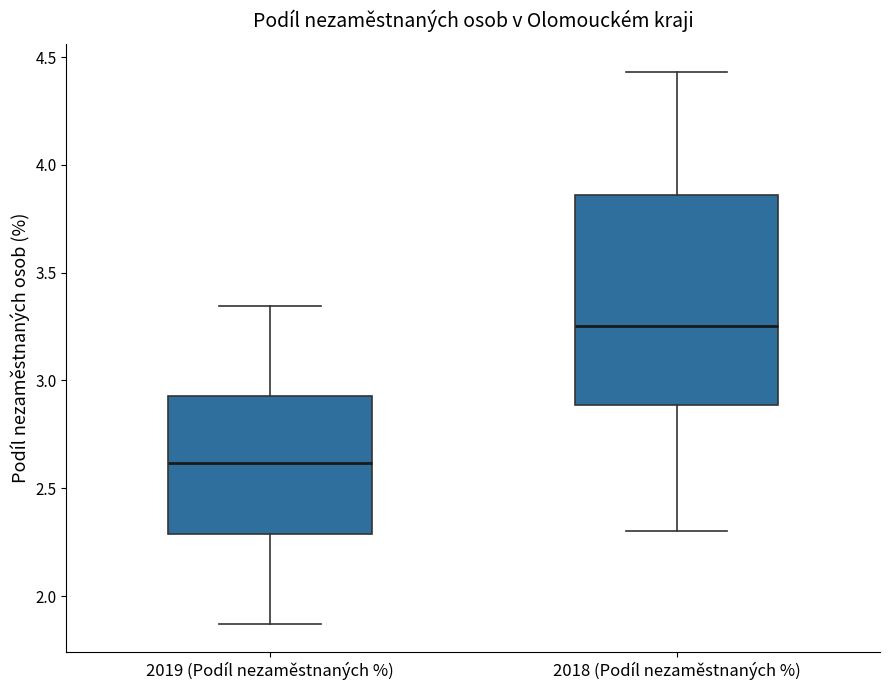

Which box has the lowest median line?

2019 (Podíl nezaměstnaných %)